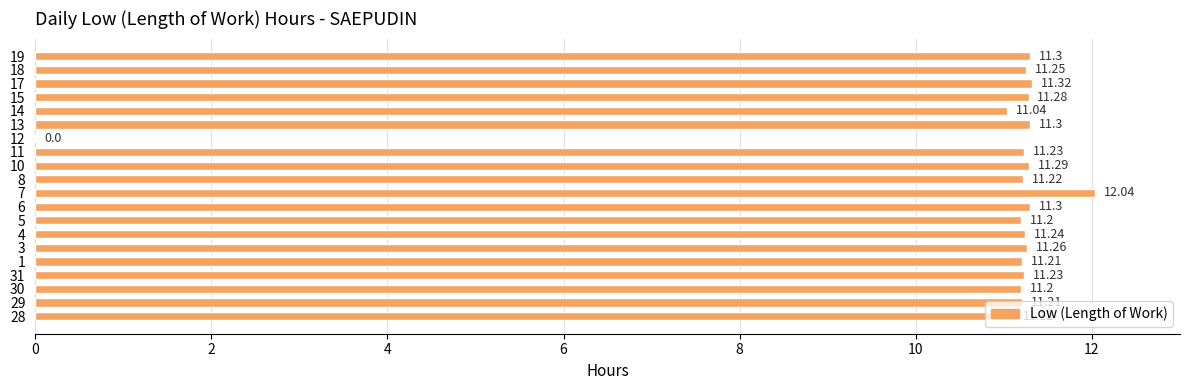

Count the number of categories in the chart.

20